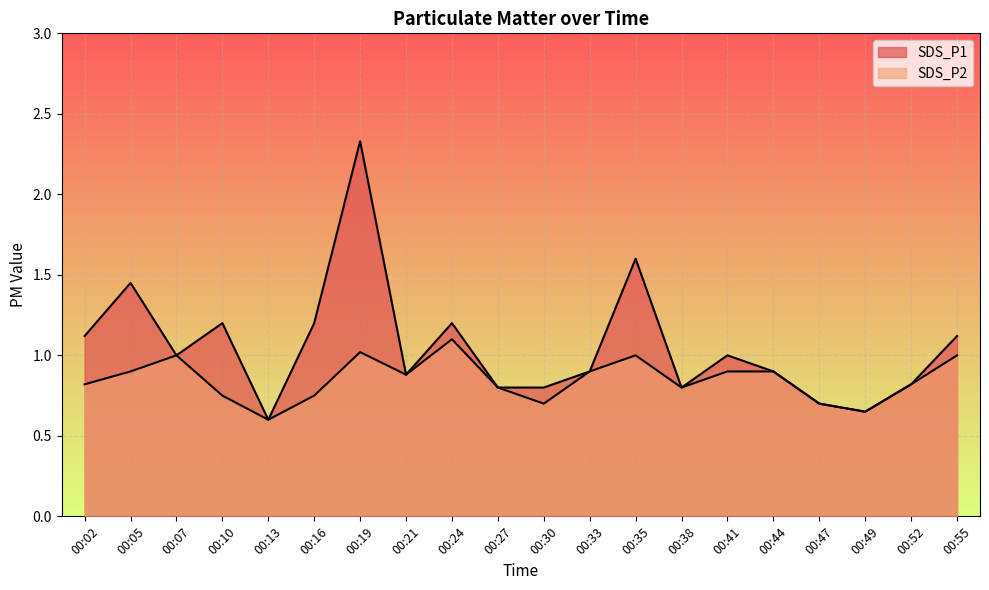

What is the difference between the second highest and second lowest values in the SDS_P1 series?

1.0